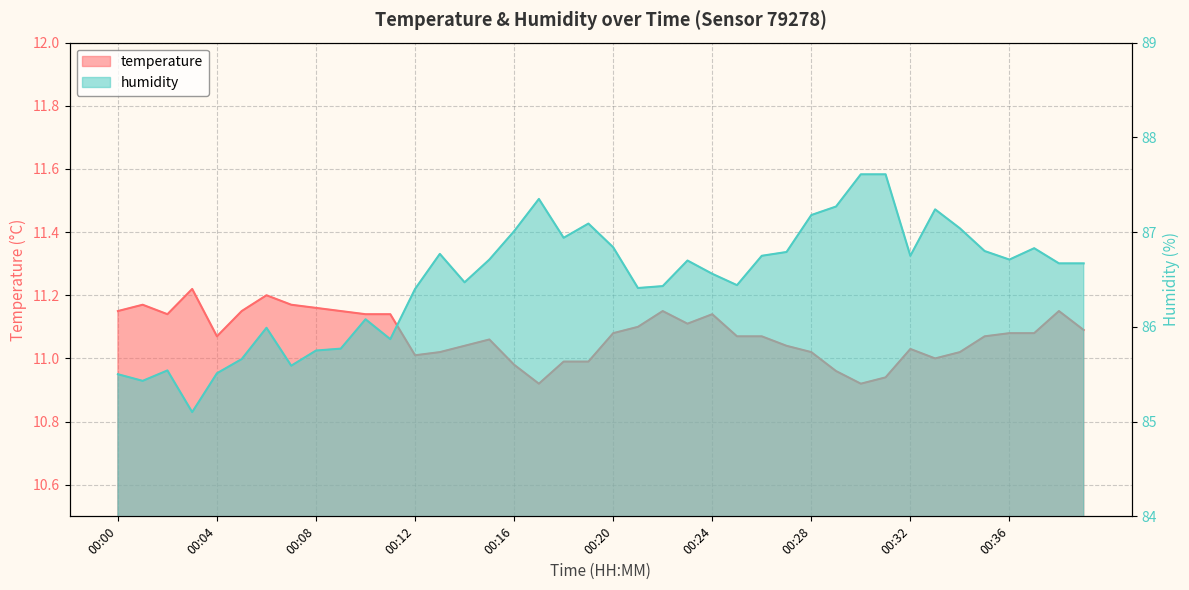

How many values in the humidity series exceed 86?

29